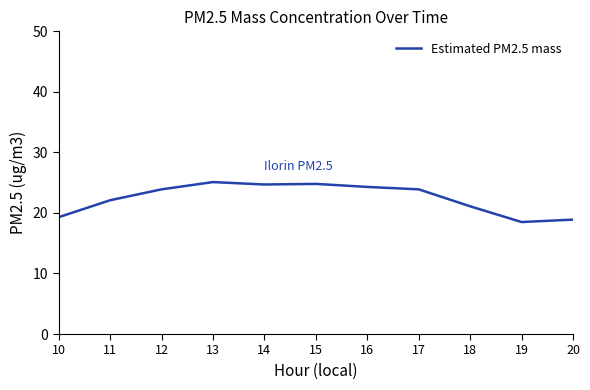

How many series are shown in this chart?

1